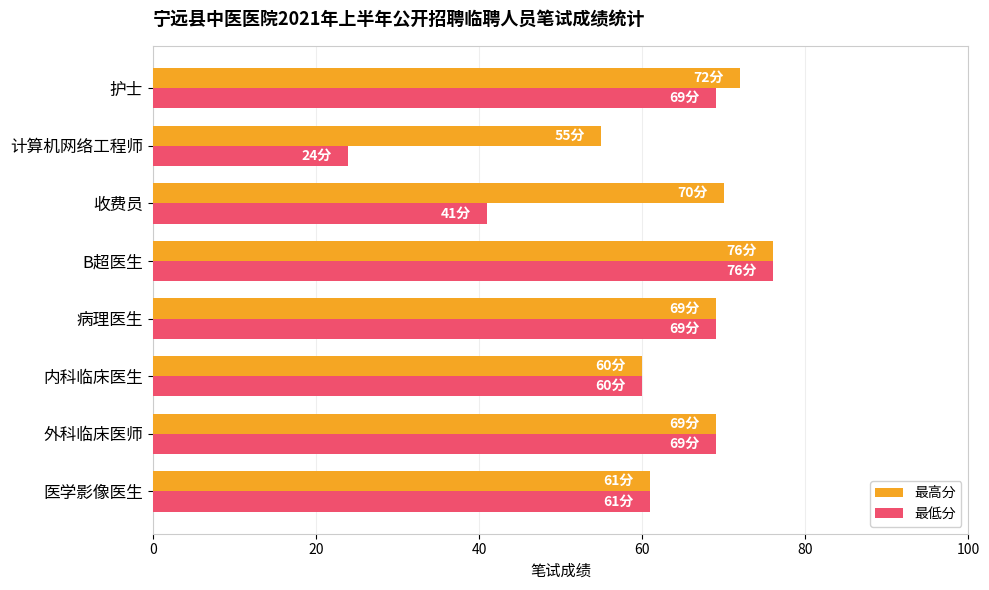

True or false: 最高分 has a value of 24 at 收费员.

False